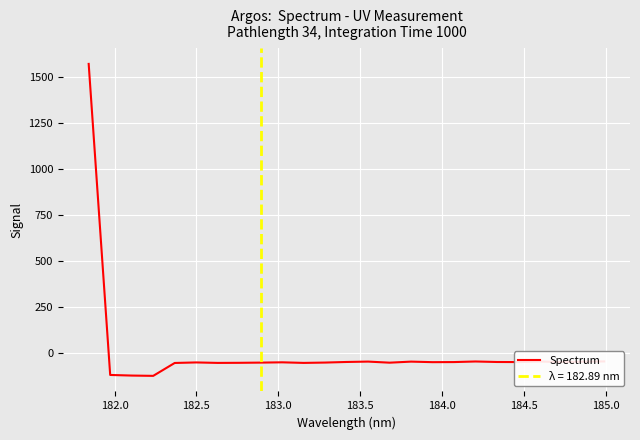

What is the greatest value displayed?

1569.1